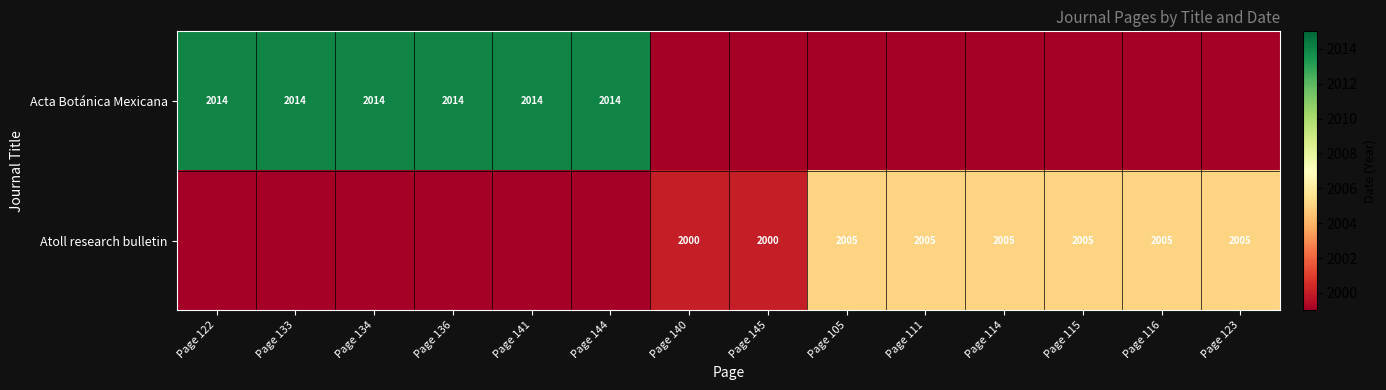

At which category is the sum across all series the highest?

Page 122